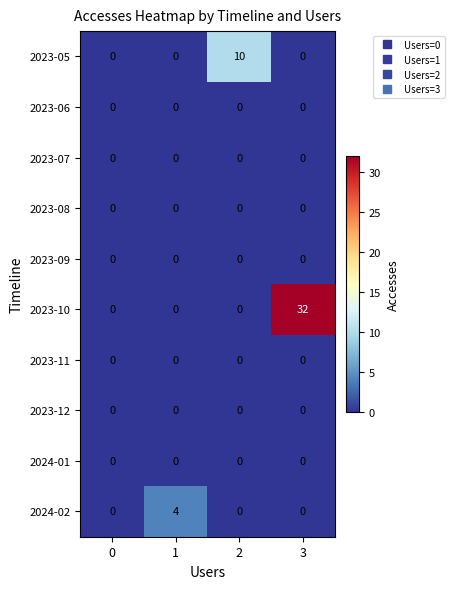

What is the maximum value shown in the chart?

32